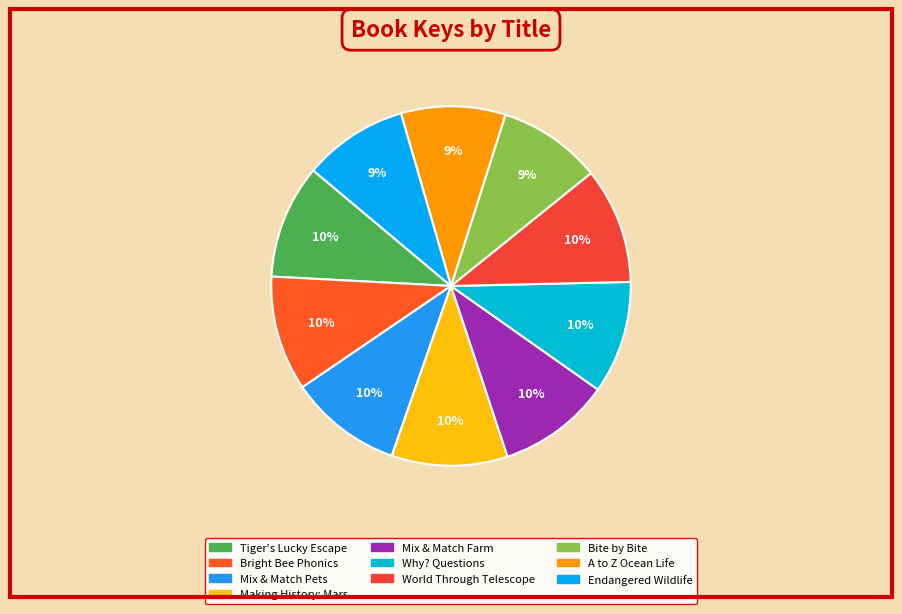

Does Making History: Mars account for over 50% of the chart?

No